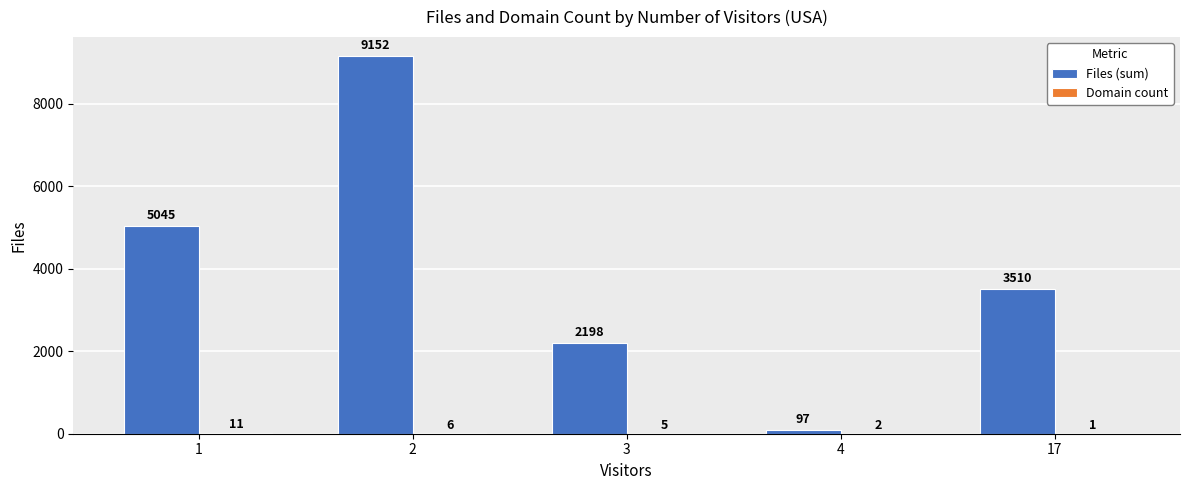

Between 2 and 17, which series saw the biggest shift?

Files (sum)